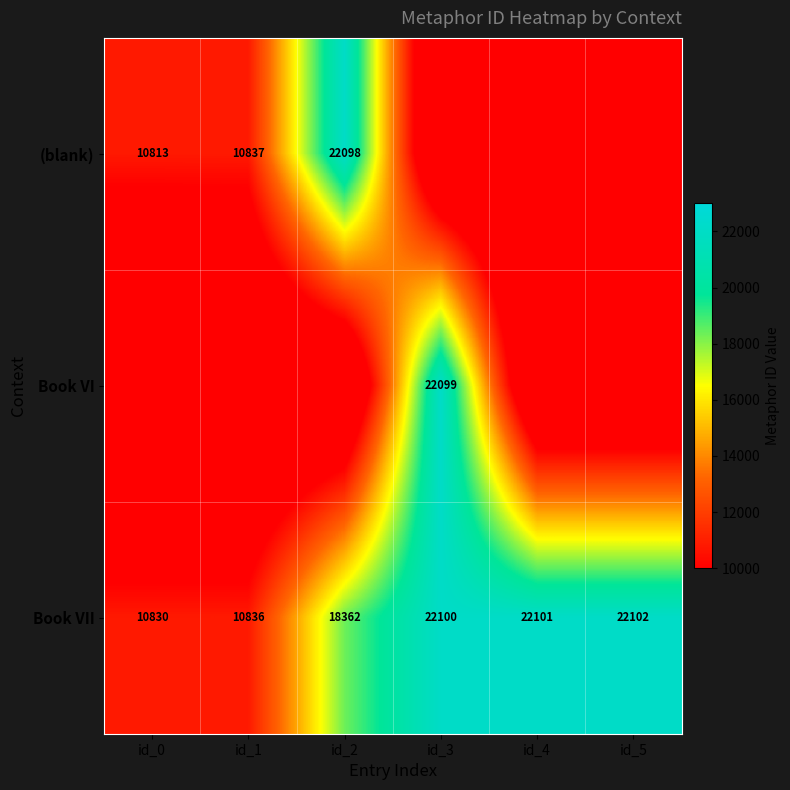

What is the highest value of the Book VII series?

22102.0